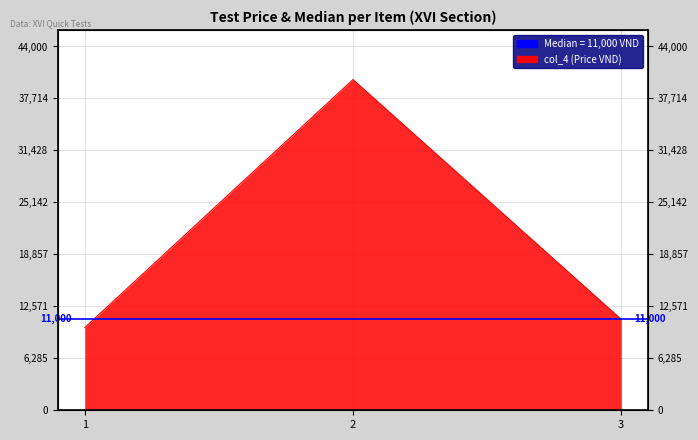

Does the chart have visible grid lines?

Yes